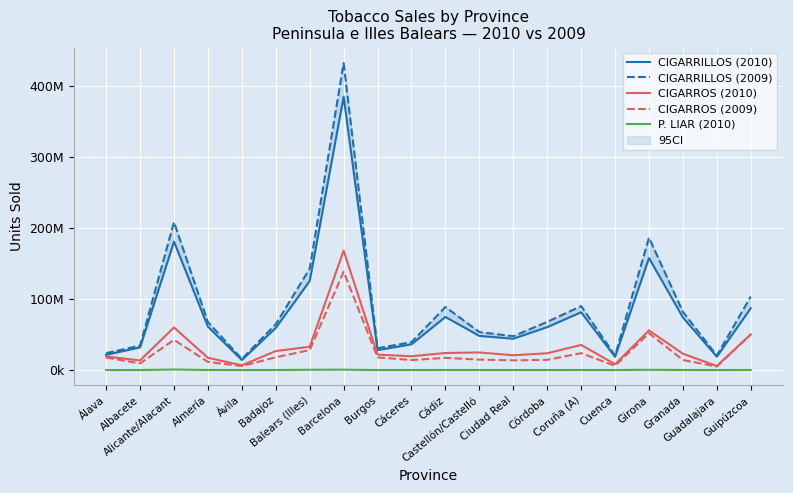

Reading left to right, transcribe all the data shown in this chart.

CIGARRILLOS (2010): Álava=21439293	Albacete=32014640	Alicante/Alacant=180927591	Almería=61211466	Ávila=14094623	Badajoz=59413724	Balears (Illes)=125479752	Barcelona=385180308	Burgos=28040564	Cáceres=36283566	Cádiz=74834792	Castellón/Castelló=48120848	Ciudad Real=44127742	Córdoba=60517320	Coruña (A)=81461696	Cuenca=18608829	Girona=157848954	Granada=74142494	Guadalajara=18811157	Guipúzcoa=87252030
CIGARRILLOS (2009): Álava=23830348	Albacete=34451929	Alicante/Alacant=208556811	Almería=67664438	Ávila=15604223	Badajoz=64713543	Balears (Illes)=142915428	Barcelona=432583768	Burgos=30816093	Cáceres=39287931	Cádiz=88838996	Castellón/Castelló=53561123	Ciudad Real=47693267	Córdoba=67910924	Coruña (A)=90103191	Cuenca=20440050	Girona=186445400	Granada=81970193	Guadalajara=20400693	Guipúzcoa=103654360
CIGARROS (2010): Álava=19099118	Albacete=13538780	Alicante/Alacant=60012752	Almería=17271429	Ávila=6713904	Badajoz=26744370	Balears (Illes)=32894334	Barcelona=168336761	Burgos=21760637	Cáceres=19420495	Cádiz=24063986	Castellón/Castelló=24808363	Ciudad Real=20858850	Córdoba=23635781	Coruña (A)=35410478	Cuenca=8194128	Girona=55887537	Granada=22983478	Guadalajara=5709308	Guipúzcoa=50316978
CIGARROS (2009): Álava=17599527	Albacete=9379770	Alicante/Alacant=42537343	Almería=11440231	Ávila=5616060	Badajoz=17988978	Balears (Illes)=28103161	Barcelona=138585377	Burgos=17821638	Cáceres=14094489	Cádiz=17182975	Castellón/Castelló=14721250	Ciudad Real=13704245	Córdoba=14419419	Coruña (A)=23797965	Cuenca=6006175	Girona=51944823	Granada=14133281	Guadalajara=4929425	Guipúzcoa=50102048
P. LIAR (2010): Álava=14766	Albacete=27539	Alicante/Alacant=737608	Almería=104709	Ávila=12610	Badajoz=55502	Balears (Illes)=401168	Barcelona=543637	Burgos=21018	Cáceres=37168	Cádiz=78169	Castellón/Castelló=66863	Ciudad Real=42913	Córdoba=55116	Coruña (A)=76479	Cuenca=15346	Girona=390771	Granada=97889	Guadalajara=20298	Guipúzcoa=154571